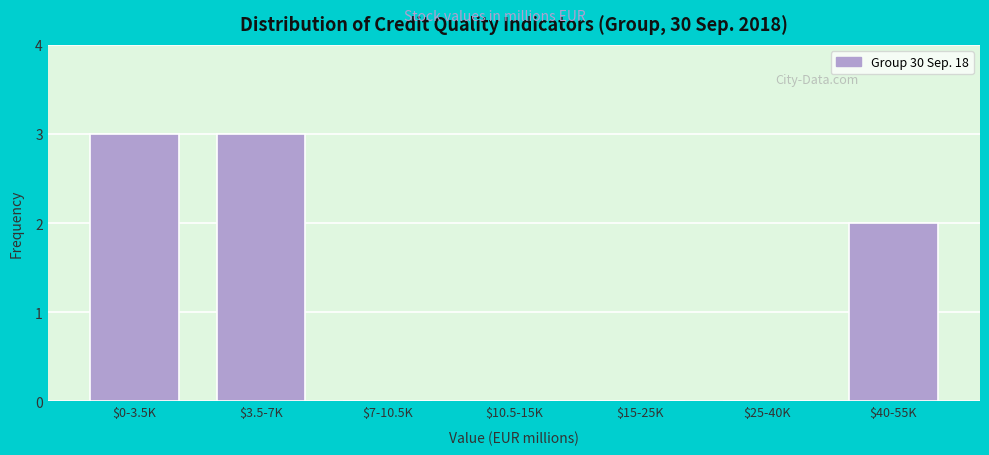

The value at $0-3.5K is 1. True or false?

False